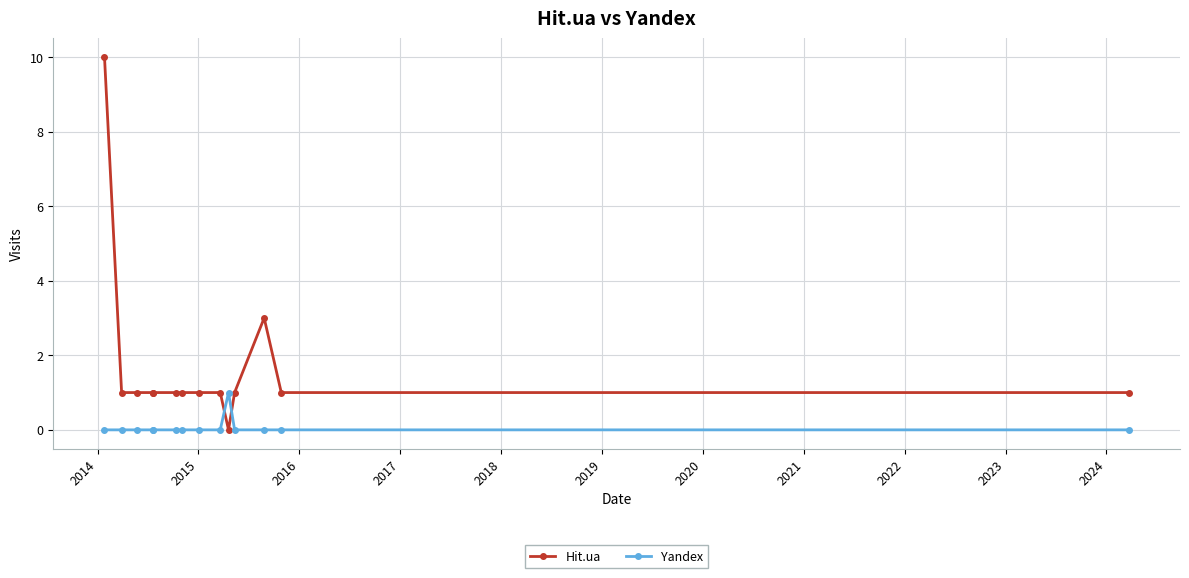

Which series has the largest range (max minus min)?

Hit.ua